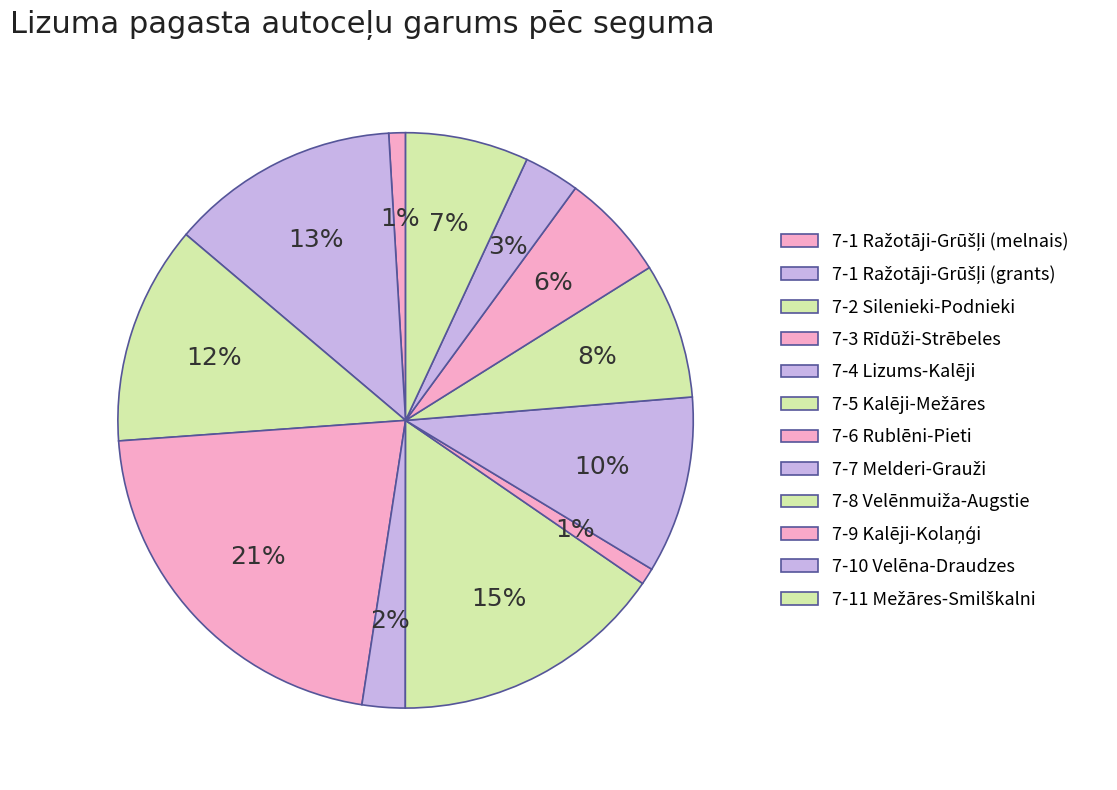

Which slice is the largest?

7-3 Rīdūži-Strēbeles